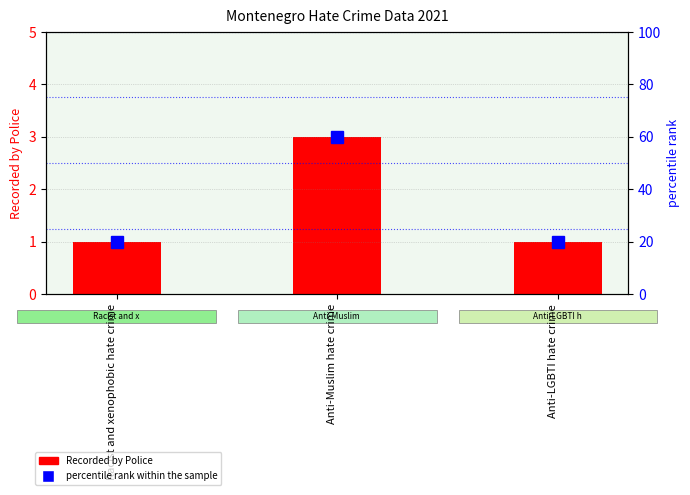

What is the greatest value displayed?

60